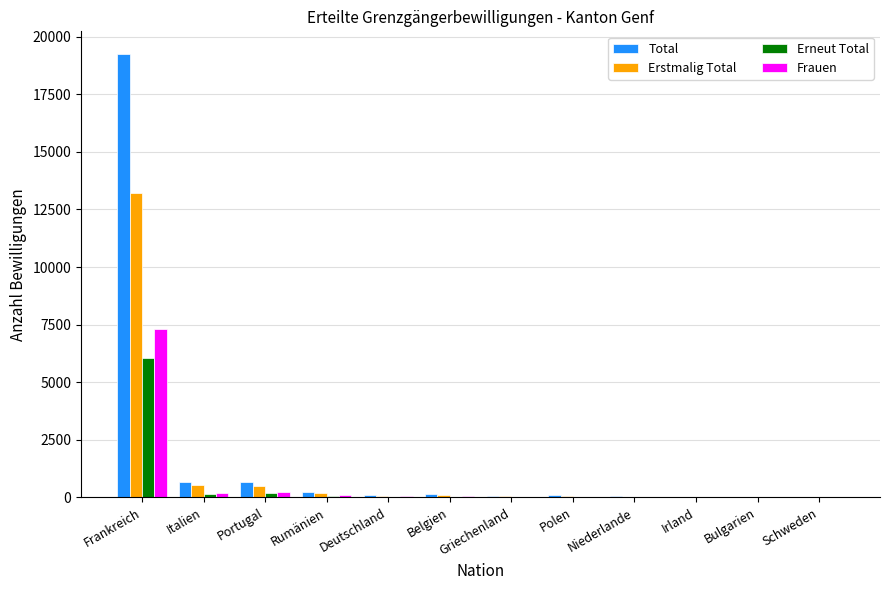

The Erstmalig Total series shows 518 at Italien. True or false?

True